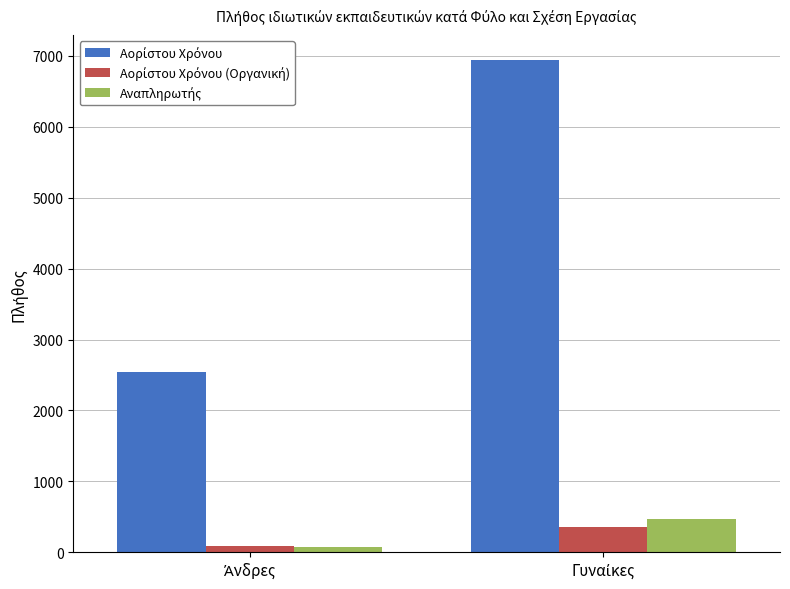

Count the Αναπληρωτής values in the range 73 to 464.

2